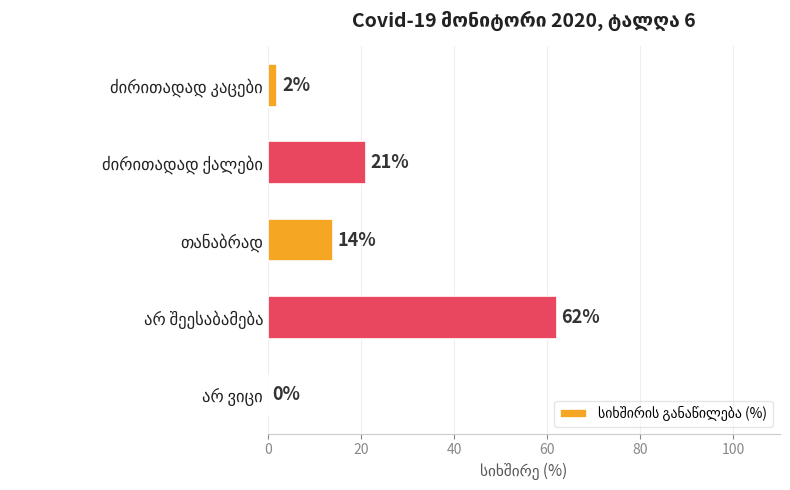

What is the greatest value displayed?

62